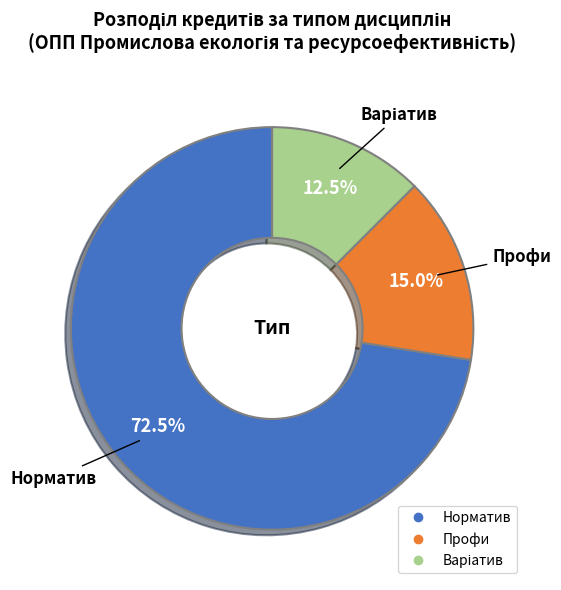

Is it true that Норматив is 86% of the pie?

False